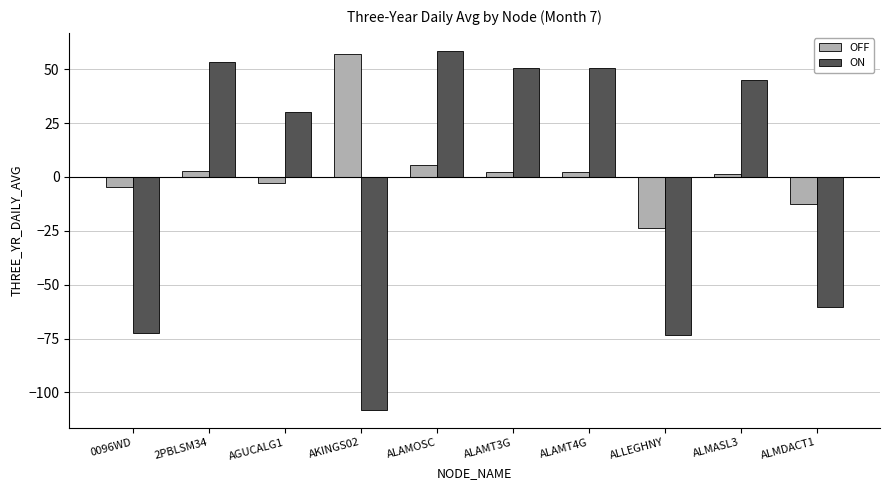

How many series are shown in this chart?

2